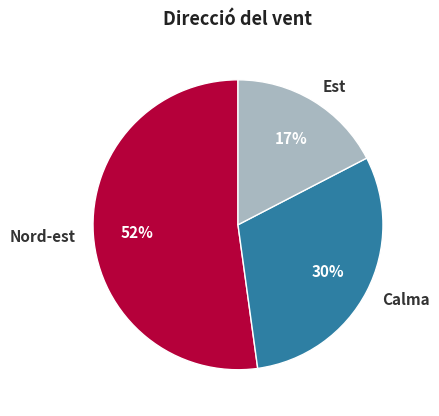

Rank the categories by value from lowest to highest.

Est, Calma, Nord-est